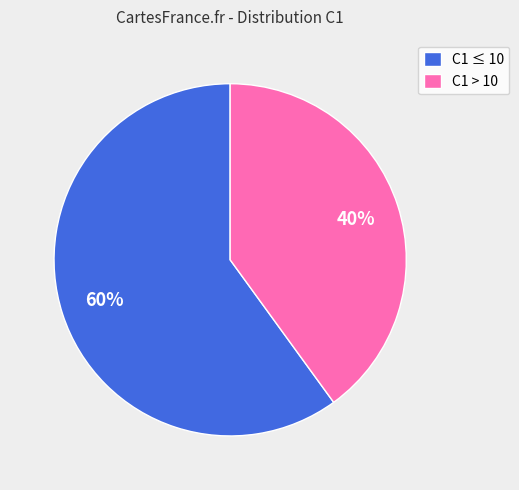

Count the number of slices in the pie.

2